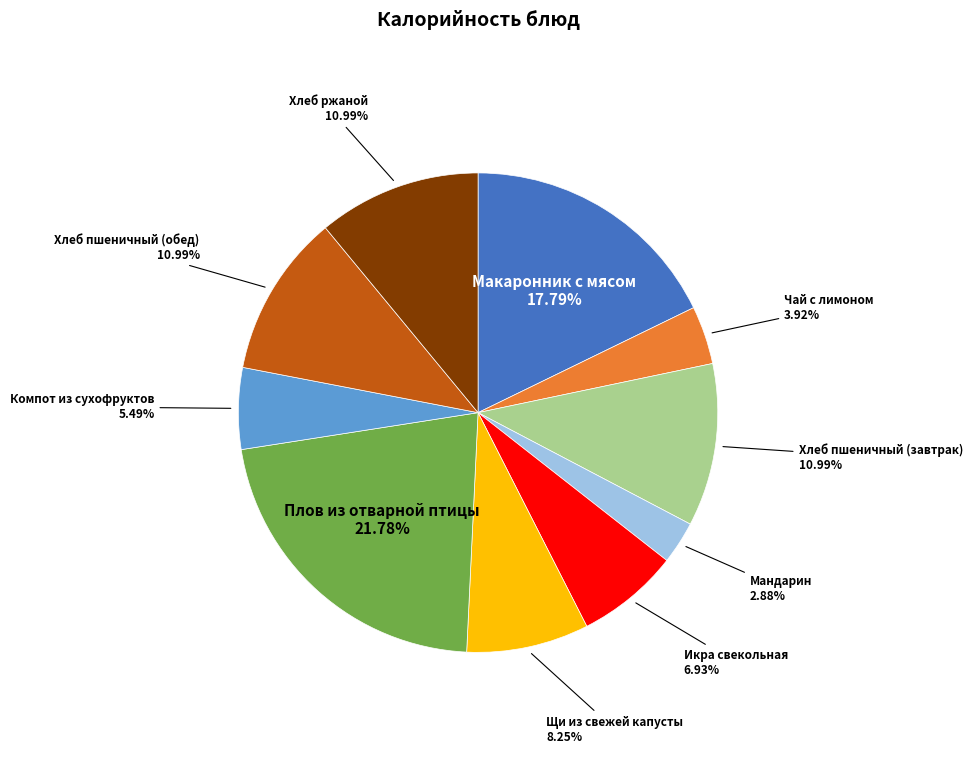

Is there any slice that represents more than half of the pie?

No